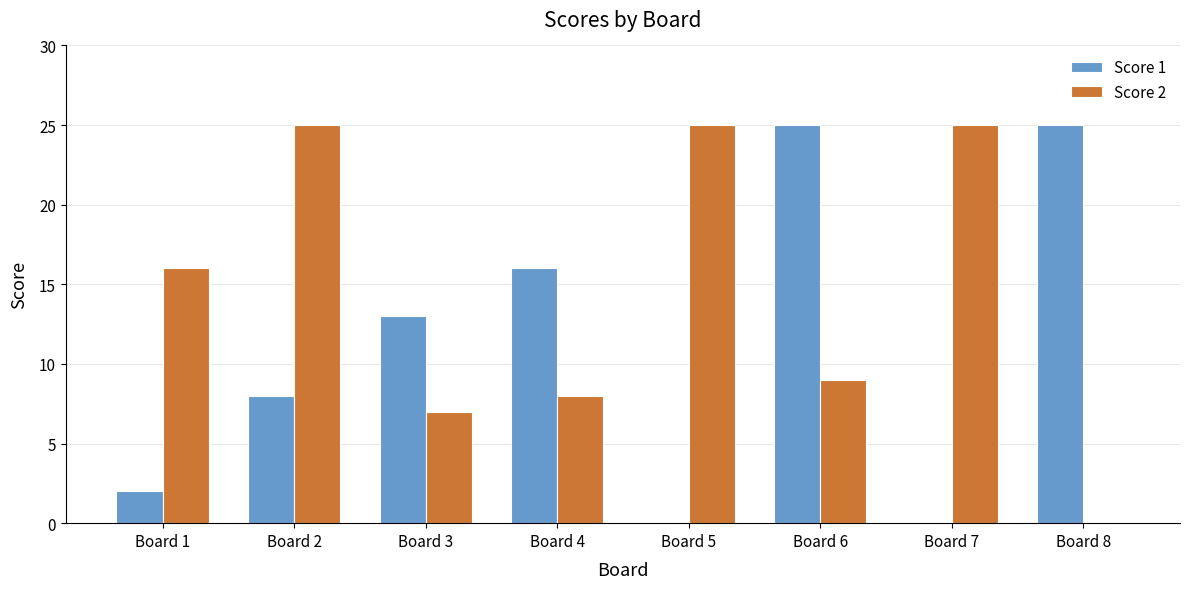

Reading left to right, list all the values displayed in this chart.

Score 1: 2	8	13	16	0	25	0	25
Score 2: 16	25	7	8	25	9	25	0